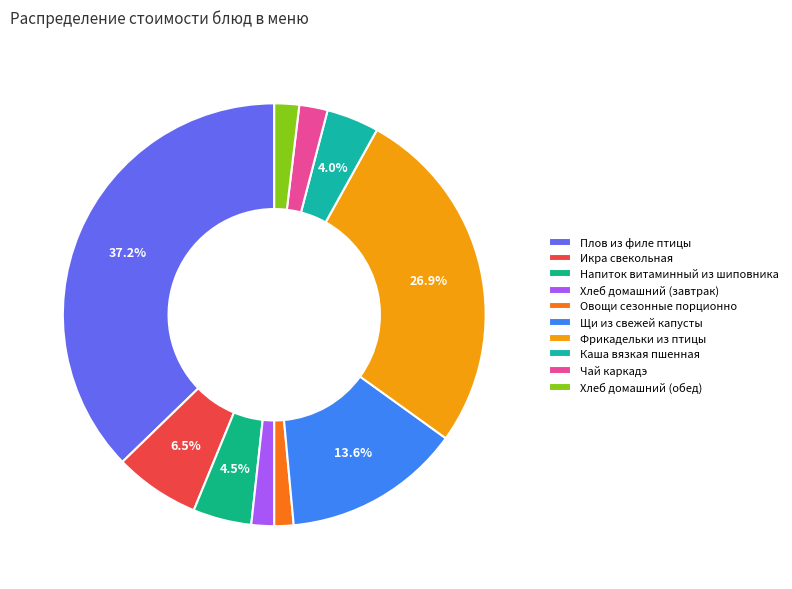

What is the change in value from Чай каркадэ to Хлеб домашний (обед)?

-0.5